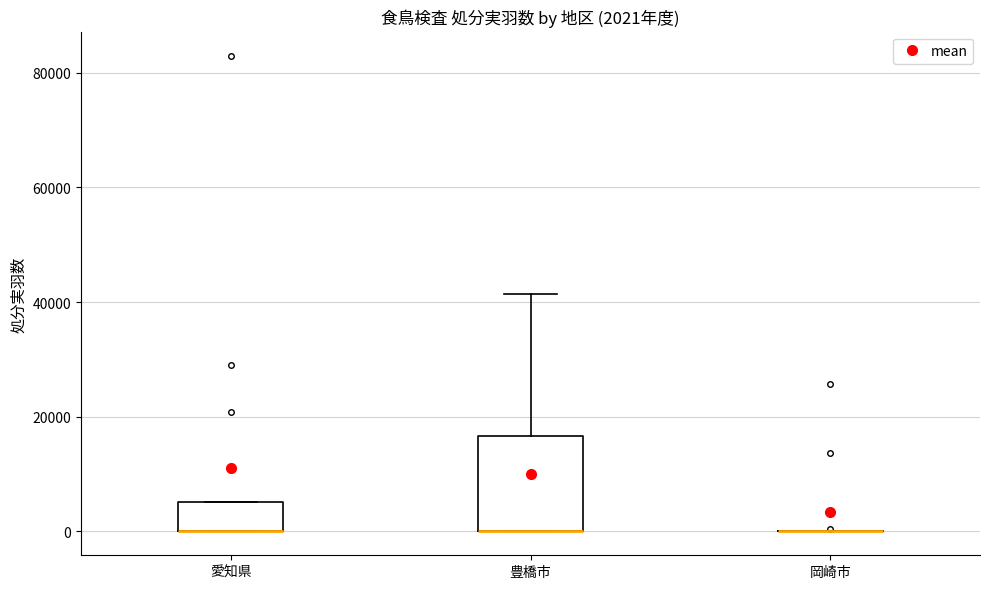

Which box is the tallest, from its lower edge to its upper edge?

豊橋市